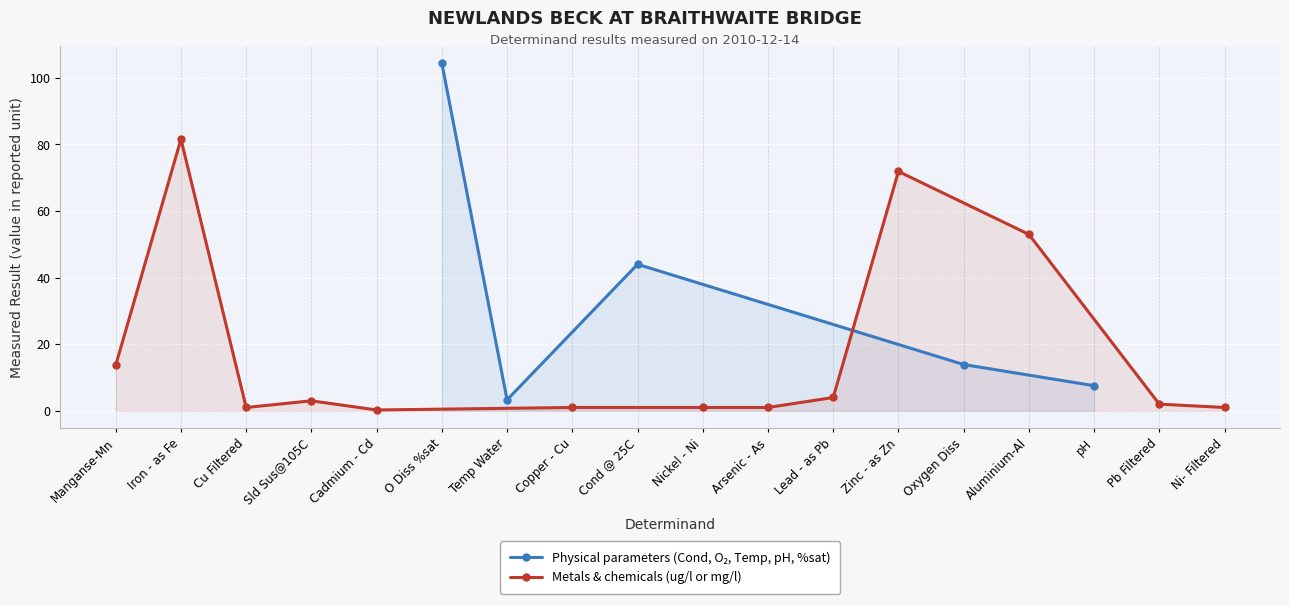

What is the maximum value shown in the chart?

104.4